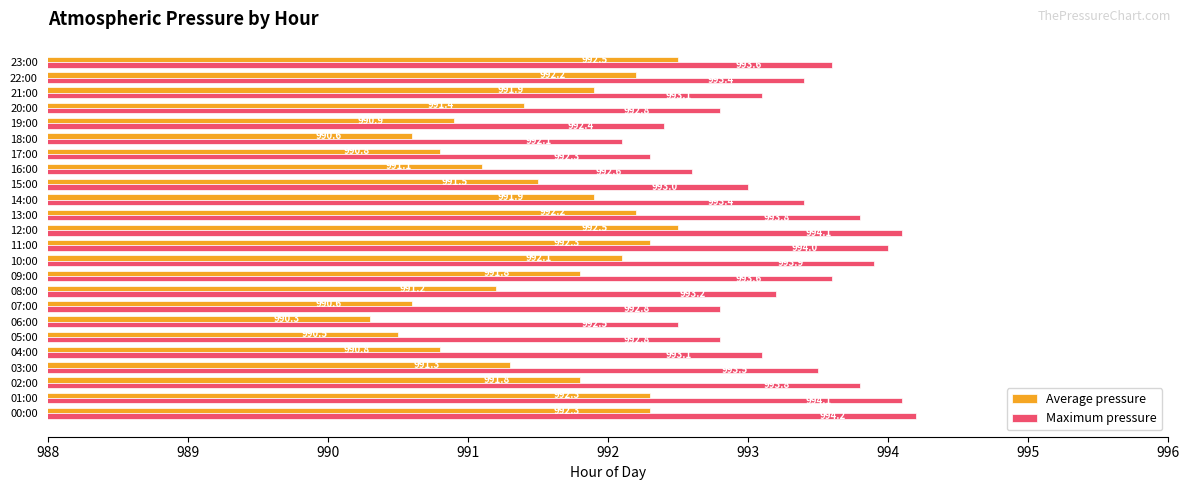

At which category is the sum across all series the highest?

12:00